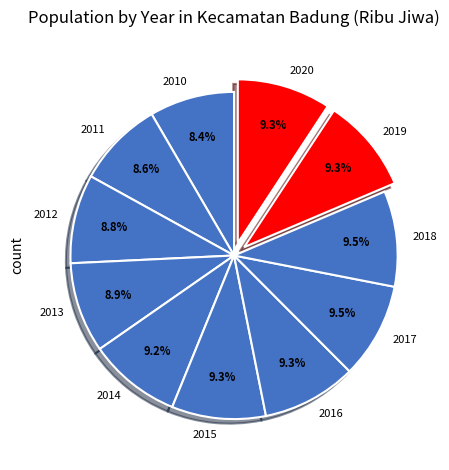

How many segments does this pie chart have?

11